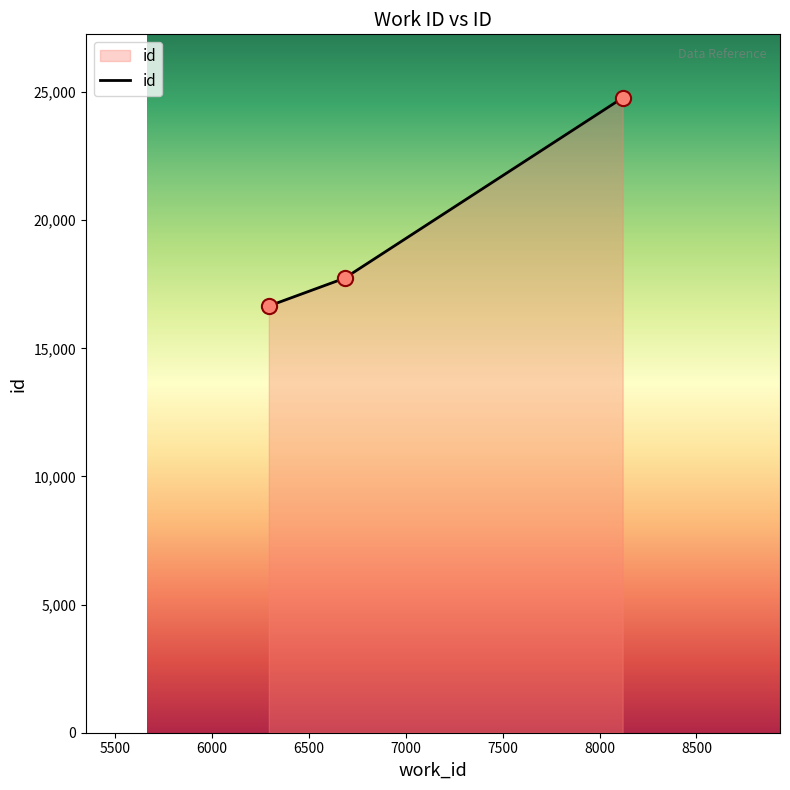

What is the difference between the maximum and minimum values?

8124